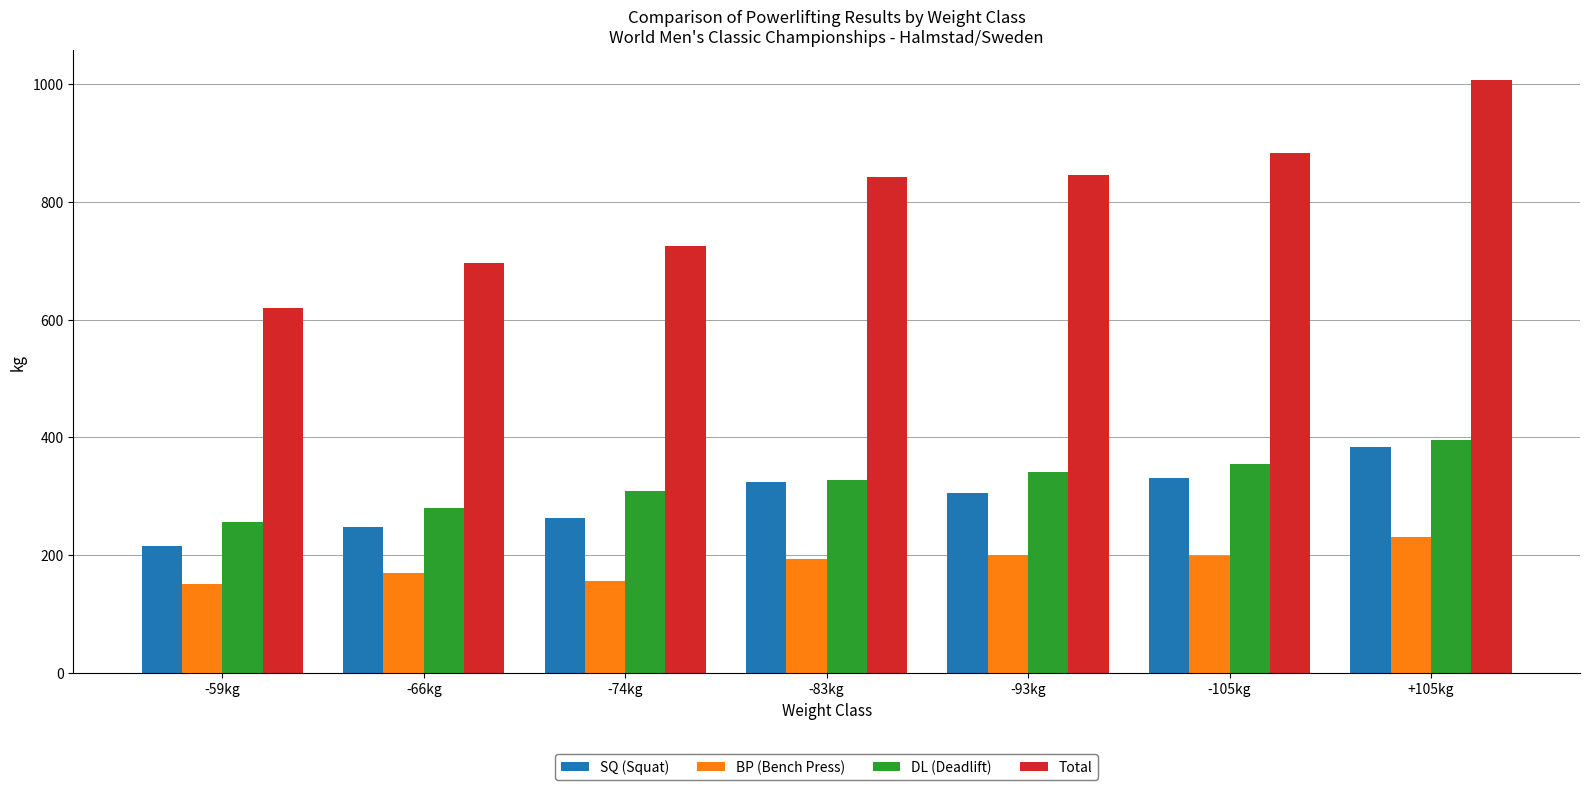

What is the lowest value of the Total series?

620.0